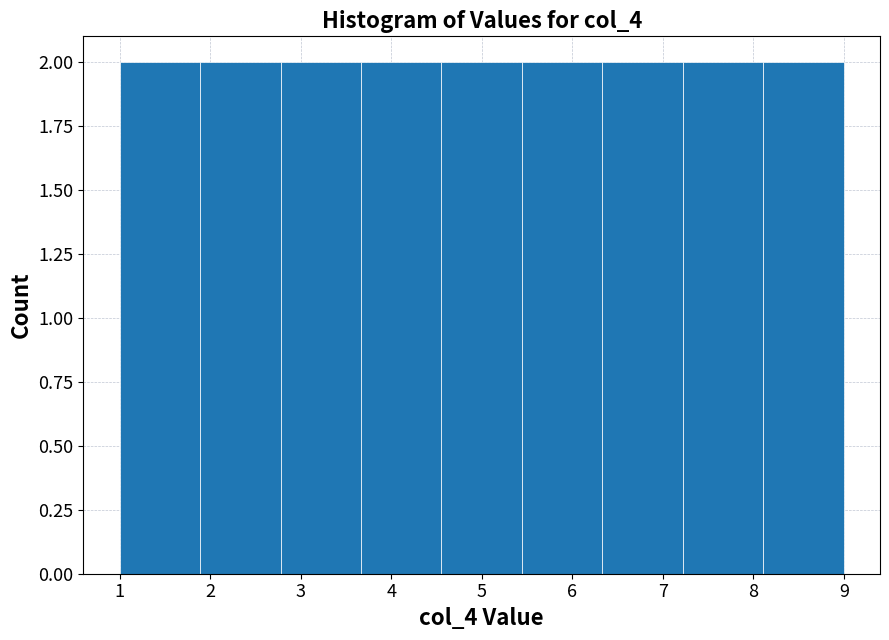

Reading left to right, list every bar in this chart as the range it spans on the x-axis followed by its height. Neither the bar edges nor the heights are printed on the chart, so give them approximately, as read against the axes.

1.0 to 1.9: 2
1.9 to 2.8: 2
2.8 to 3.7: 2
3.7 to 4.6: 2
4.6 to 5.4: 2
5.4 to 6.3: 2
6.3 to 7.2: 2
7.2 to 8.1: 2
8.1 to 9.0: 2